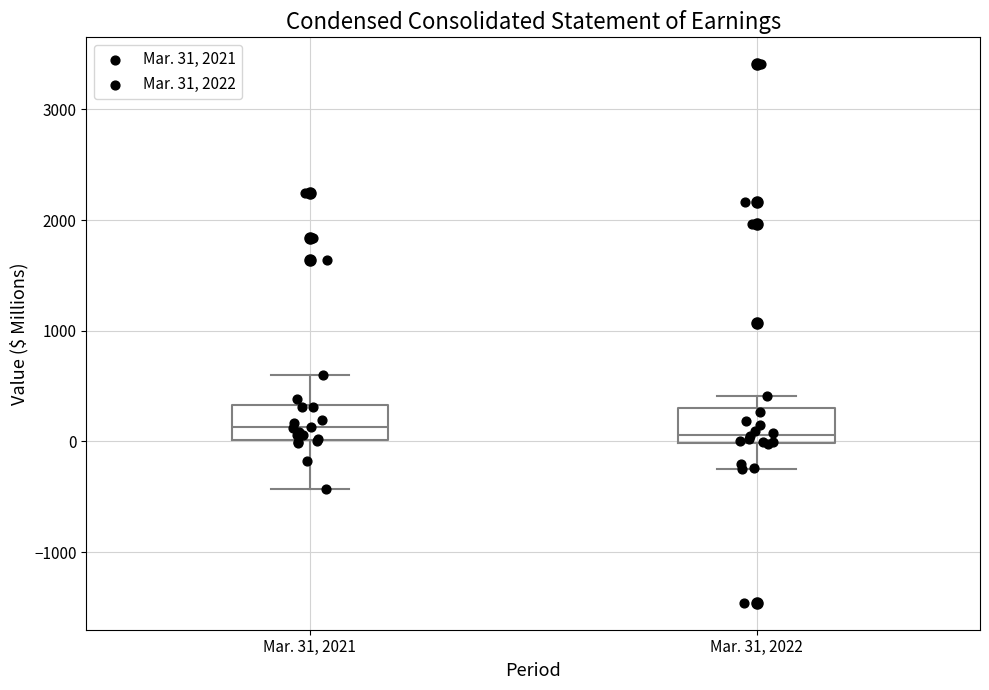

Where is the upper edge of the box for Mar. 31, 2022 on the y-axis? The values are not printed on the chart, so give them approximately, as read against the axis.

300